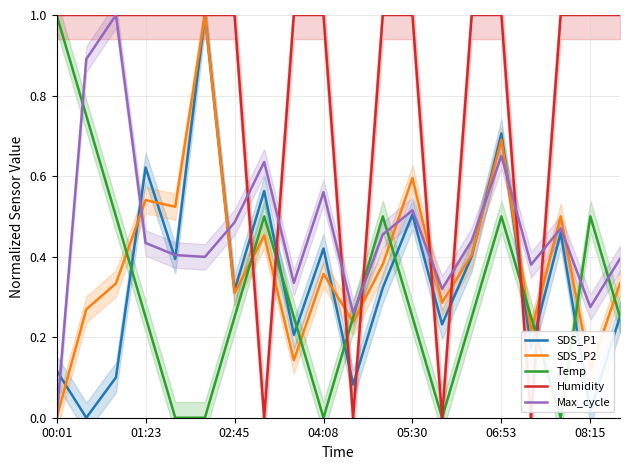

True or false: Temp and SDS_P2 cross at least once.

True